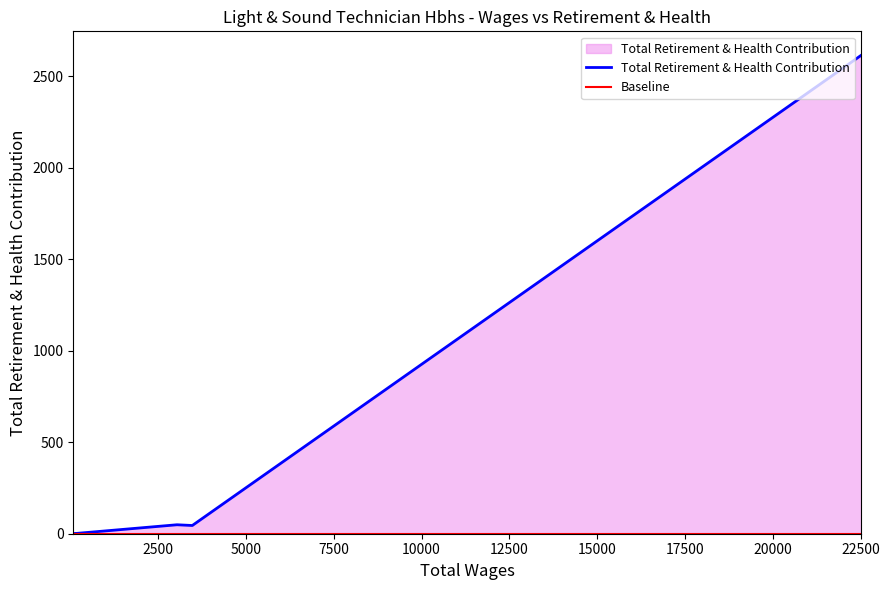

The chart shows a value of 2 at 192. True or false?

True